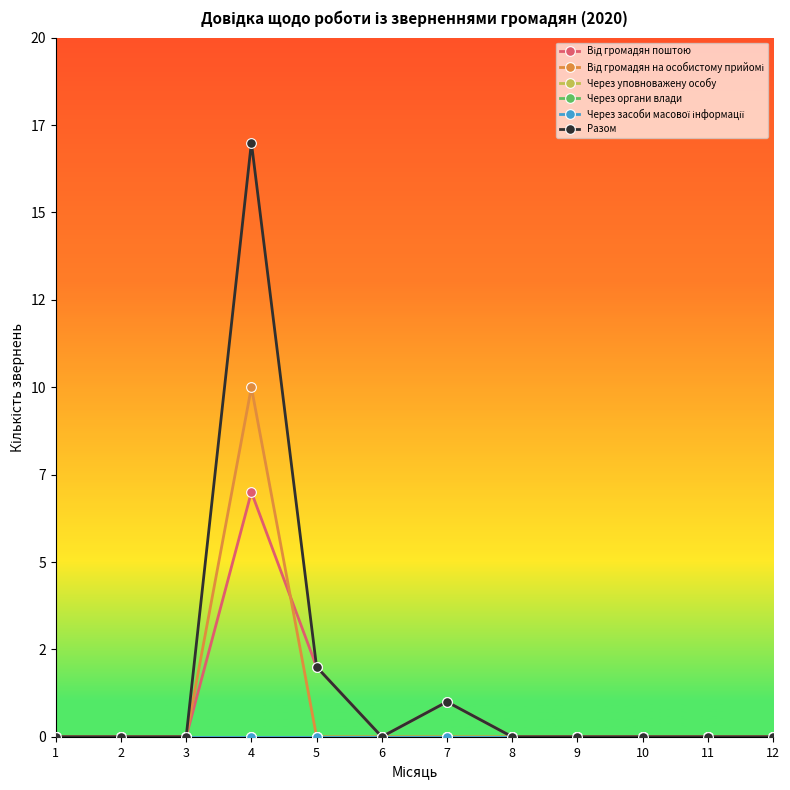

Is the value of Разом at 11 greater than the value of Від громадян на особистому прийомі at 8?

No